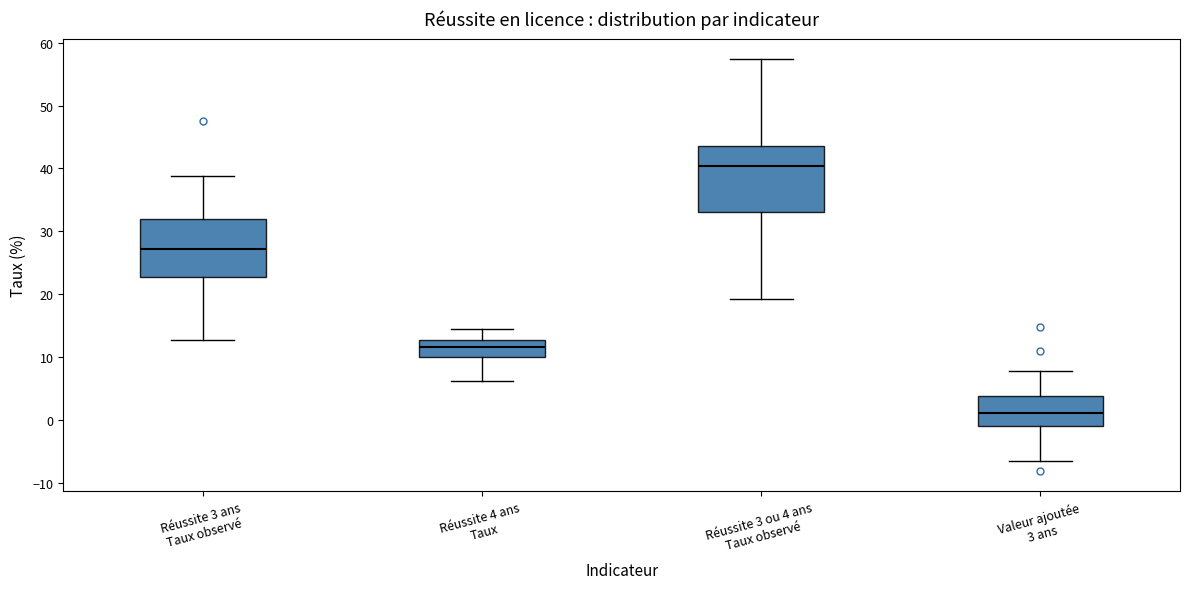

Reading left to right, transcribe this box plot: for each box, give where its median line is, the range the box spans, and where its two whiskers end, as read against the y-axis. The values are not printed on the chart, so give them approximately, as read against the axis.

Réussite 3 ans Taux observé: median 27, box 23 to 32, whiskers 13 to 39
Réussite 4 ans Taux: median 12, box 10 to 13, whiskers 6 to 15
Réussite 3 ou 4 ans Taux observé: median 40, box 33 to 44, whiskers 19 to 57
Valeur ajoutée 3 ans: median 1, box -1 to 4, whiskers -6 to 8